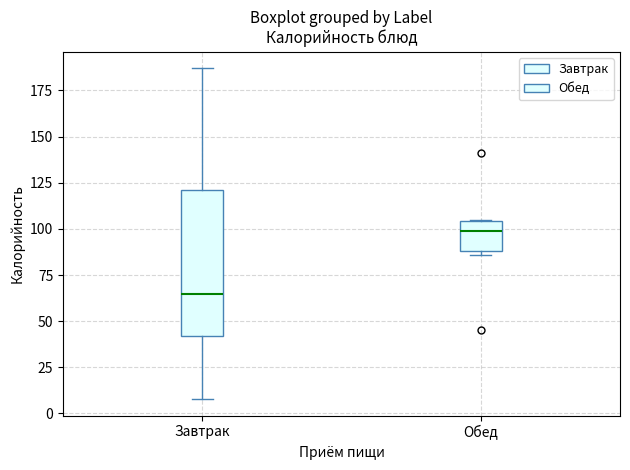

Where does the median line of the box for Обед sit on the y-axis? The values are not printed on the chart, so give them approximately, as read against the axis.

100